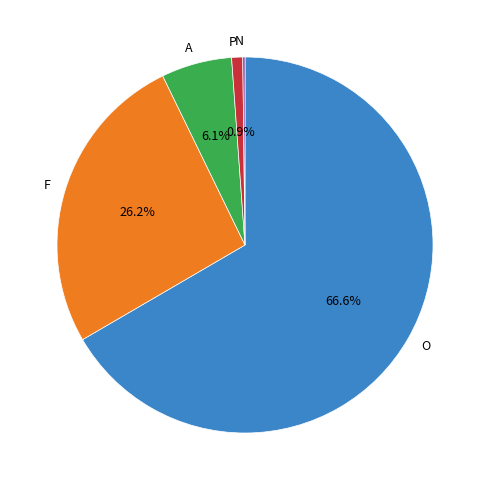

What is the total percentage of P and A?

7.0%